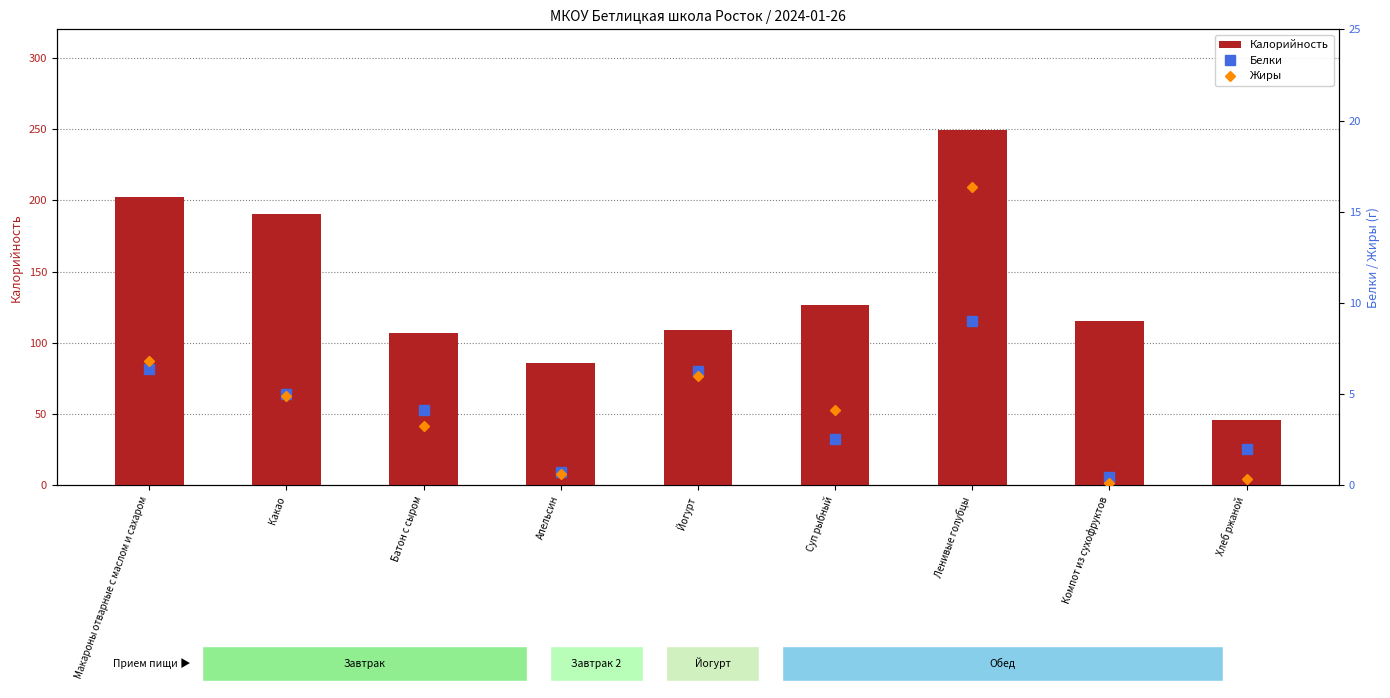

Between Хлеб ржаной and Йогурт, which is larger?

Йогурт